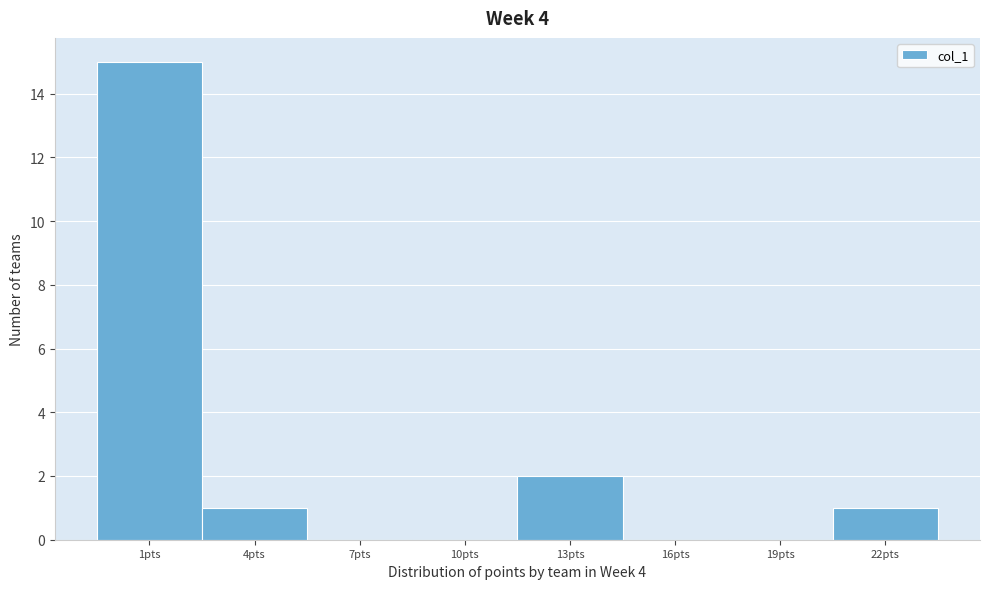

Reading left to right, list every bar in this chart as the range it spans on the x-axis followed by its height. The values are not printed on the chart, so give them approximately, as read against the axis.

-0.5 to 2.5: 15
2.5 to 5.5: 1
5.5 to 8.5: 0
8.5 to 11.5: 0
11.5 to 14.5: 2
14.5 to 17.5: 0
17.5 to 20.5: 0
20.5 to 23.5: 1